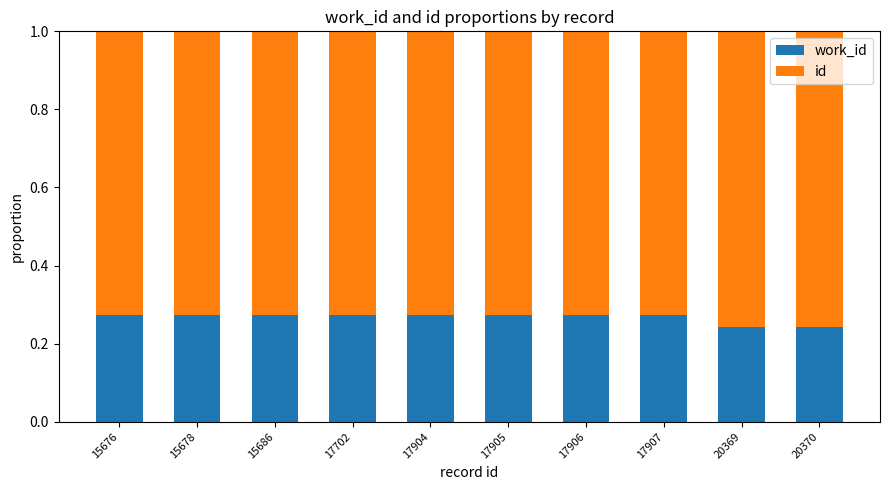

Where is id nearest to the value 0?

17702